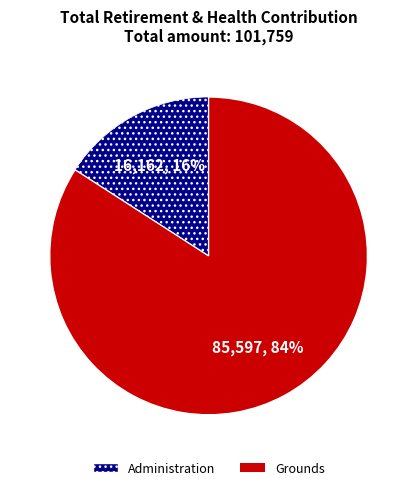

The Grounds slice represents 84% of the pie. True or false?

True